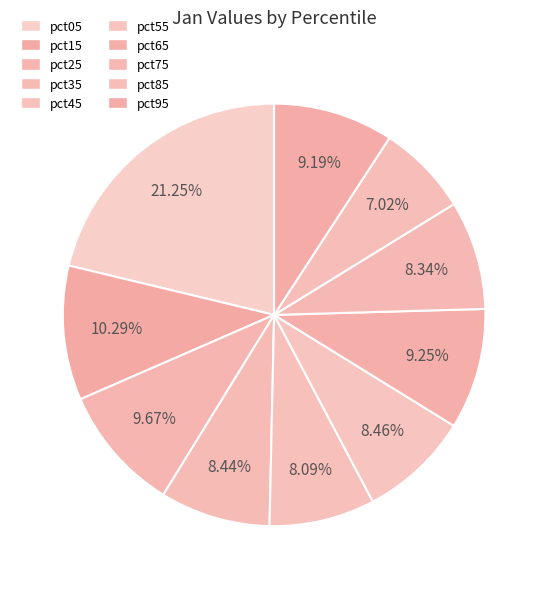

How many segments does this pie chart have?

10